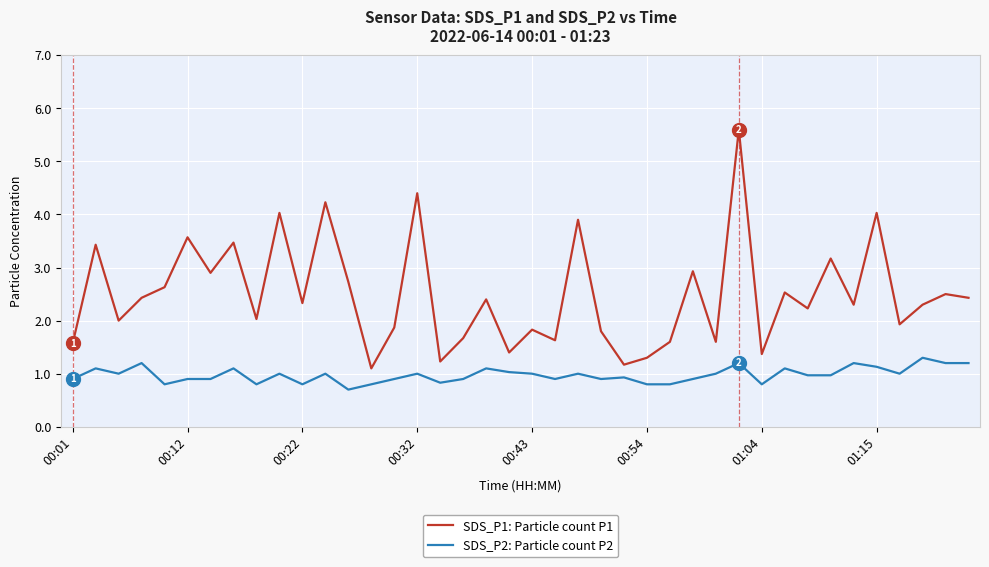

True or false: SDS_P1: Particle count P1 and SDS_P2: Particle count P2 cross at least once.

False